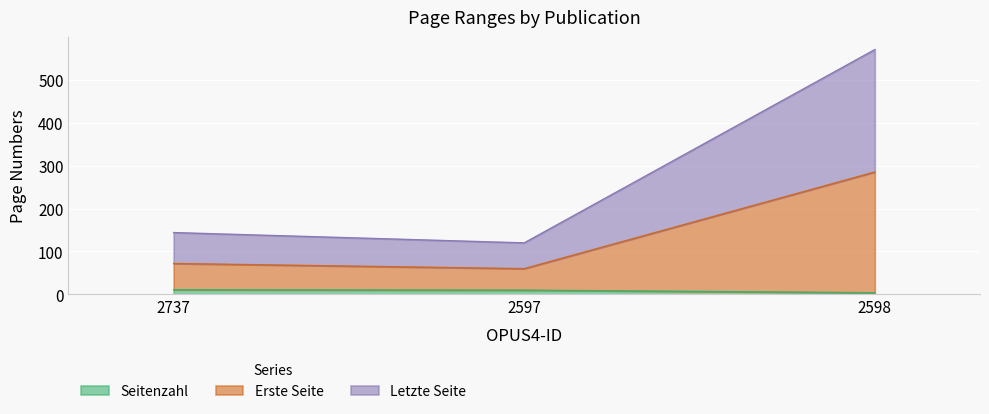

Reading left to right, what are all the values shown in this chart?

Seitenzahl: 2737=11	2597=10	2598=4
Erste Seite: 2737=72	2597=60	2598=285
Letzte Seite: 2737=144	2597=120	2598=570